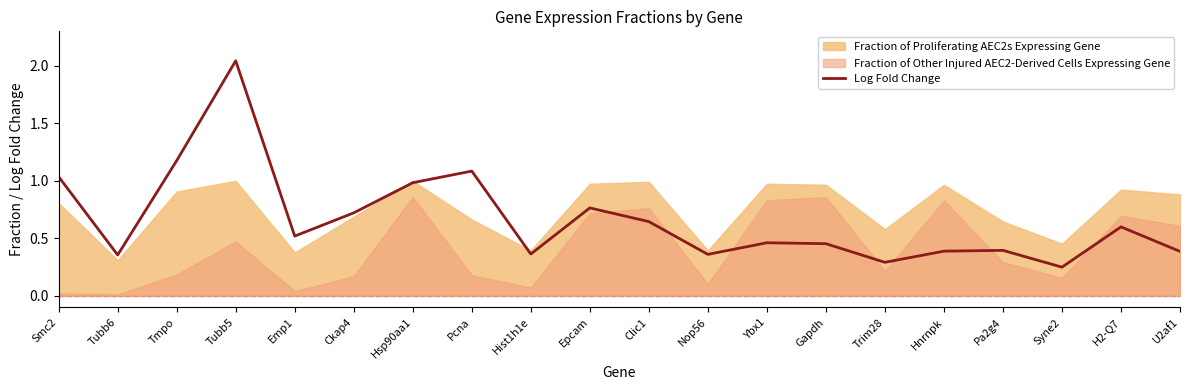

What is the value of the 13th point from the left?

0.5